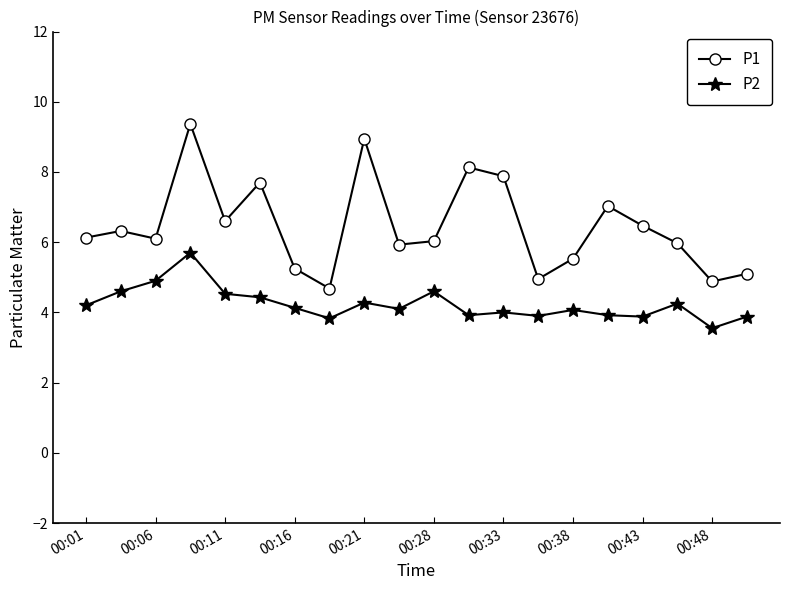

Does the chart display data point markers on the line(s)?

Yes